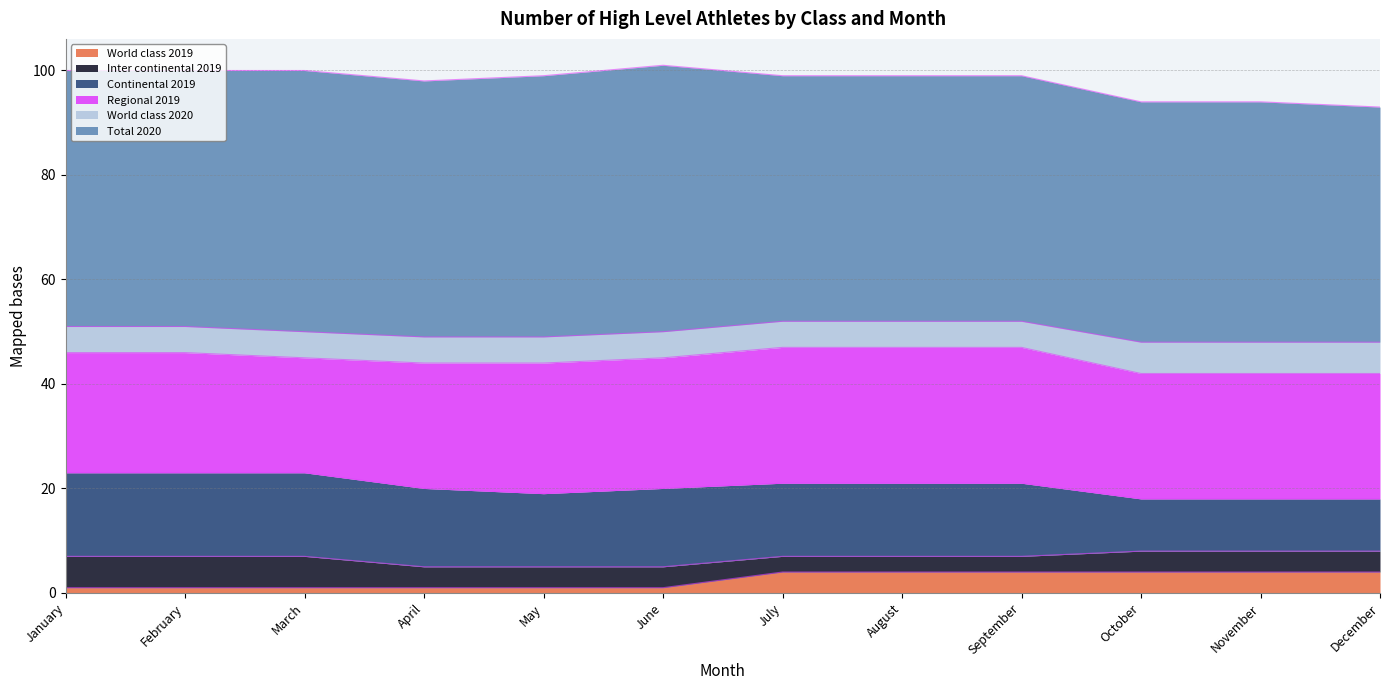

What is the difference between the Continental 2019 values at February and May?

2